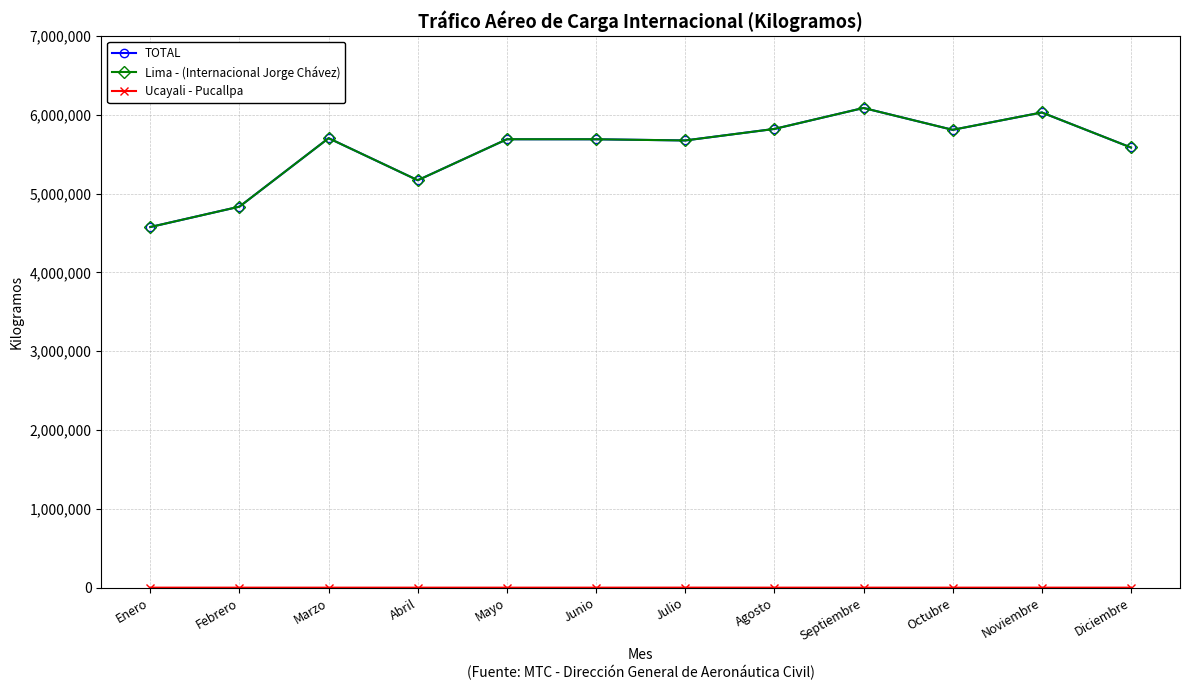

How many lines are shown in the chart?

3